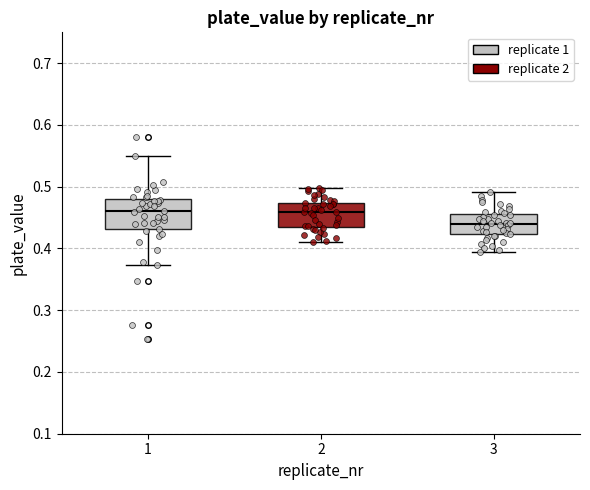

Reading left to right, transcribe this box plot: for each box, give where its median line is, the range the box spans, and where its two whiskers end, as read against the y-axis. The values are not printed on the chart, so give them approximately, as read against the axis.

1: median 0.46, box 0.43 to 0.48, whiskers 0.37 to 0.55
2: median 0.46, box 0.43 to 0.47, whiskers 0.41 to 0.50
3: median 0.44, box 0.42 to 0.46, whiskers 0.39 to 0.49